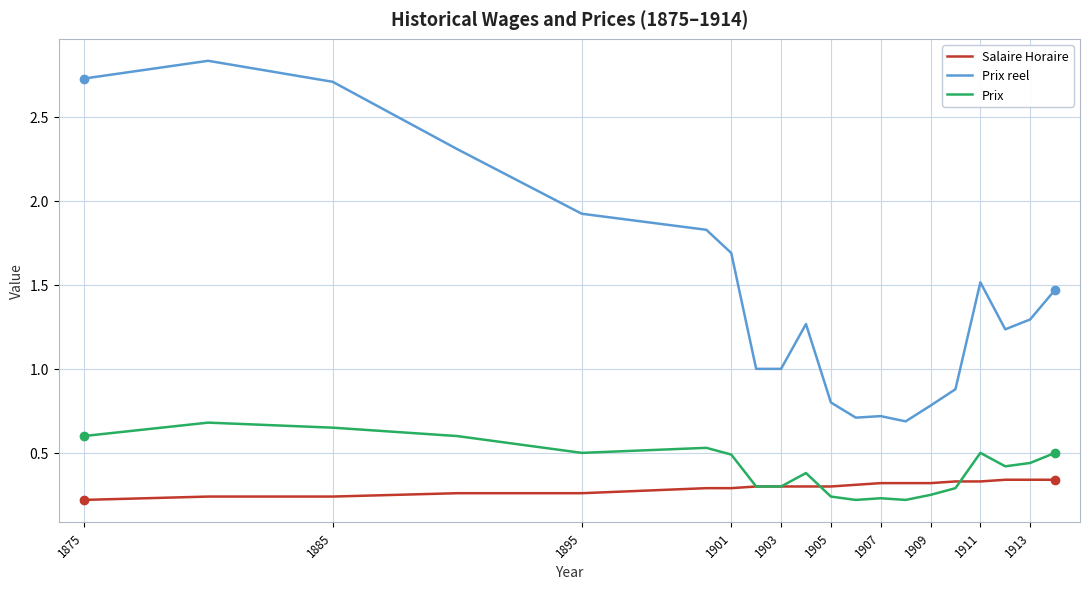

Does the chart display data point markers on the line(s)?

No